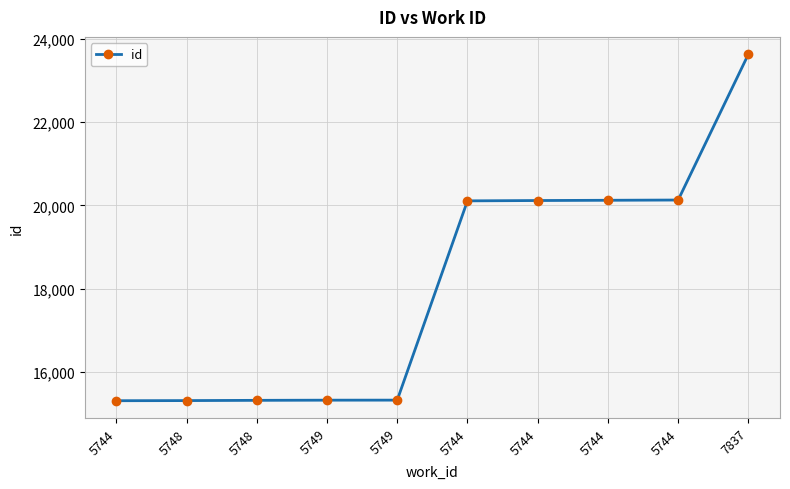

Reading left to right, extract all data points from this chart.

15304	15307	15313	15317	15318	20108	20116	20122	20128	23633